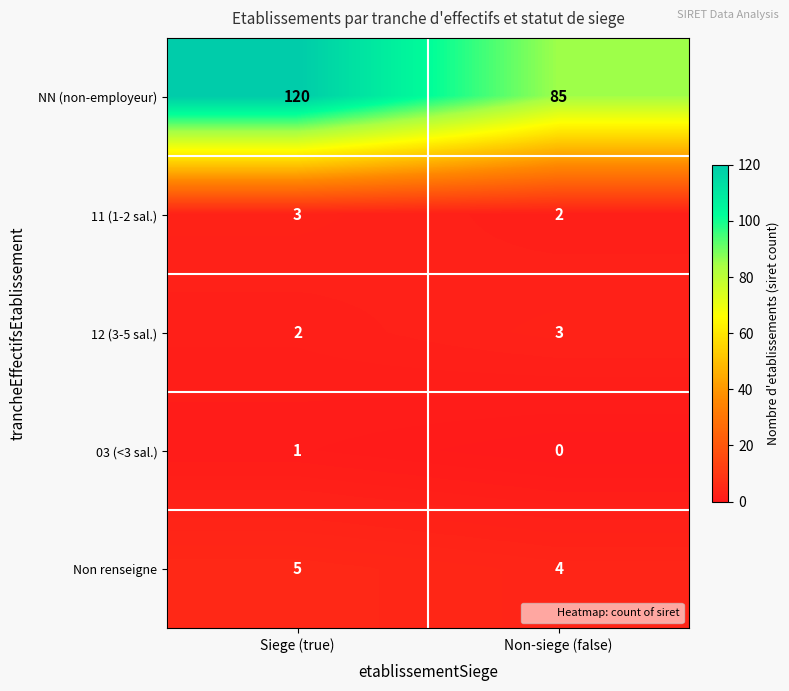

At Non-siege (false), list the series in order from largest to smallest.

NN (non-employeur), Non renseigne, 12 (3-5 sal.), 11 (1-2 sal.), 03 (<3 sal.)